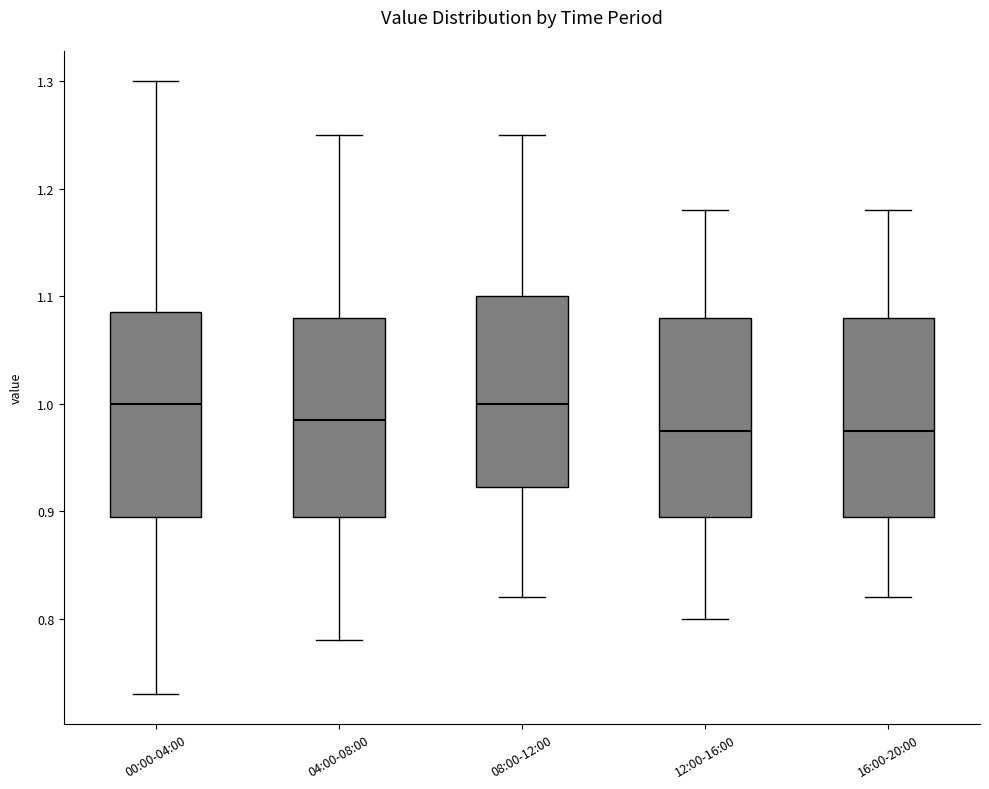

Reading left to right, read every box against the y-axis: the position of its median line, the range the box covers, and the ends of its whiskers. The values are not printed on the chart, so give them approximately, as read against the axis.

00:00-04:00: median 1.00, box 0.90 to 1.09, whiskers 0.73 to 1.30
04:00-08:00: median 0.99, box 0.90 to 1.08, whiskers 0.78 to 1.25
08:00-12:00: median 1.00, box 0.92 to 1.10, whiskers 0.82 to 1.25
12:00-16:00: median 0.98, box 0.90 to 1.08, whiskers 0.80 to 1.18
16:00-20:00: median 0.98, box 0.90 to 1.08, whiskers 0.82 to 1.18